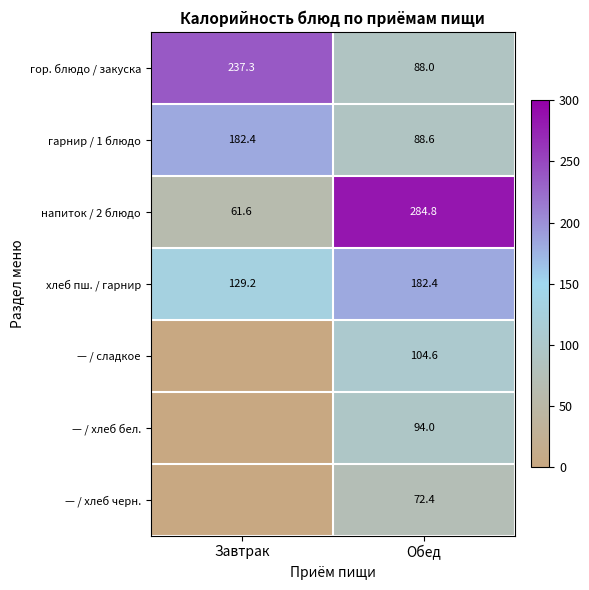

Rank the categories by гарнир / 1 блюдо value from highest to lowest.

Завтрак, Обед